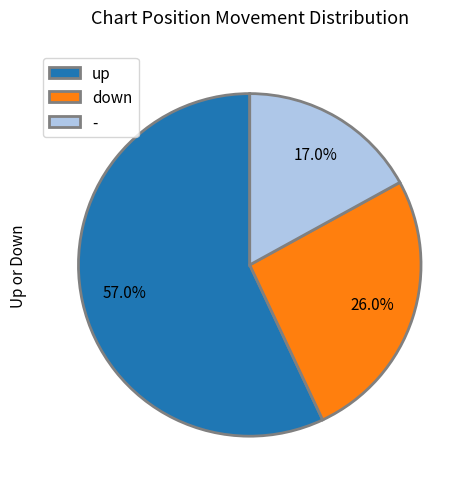

True or false: - accounts for 17% of the total.

True